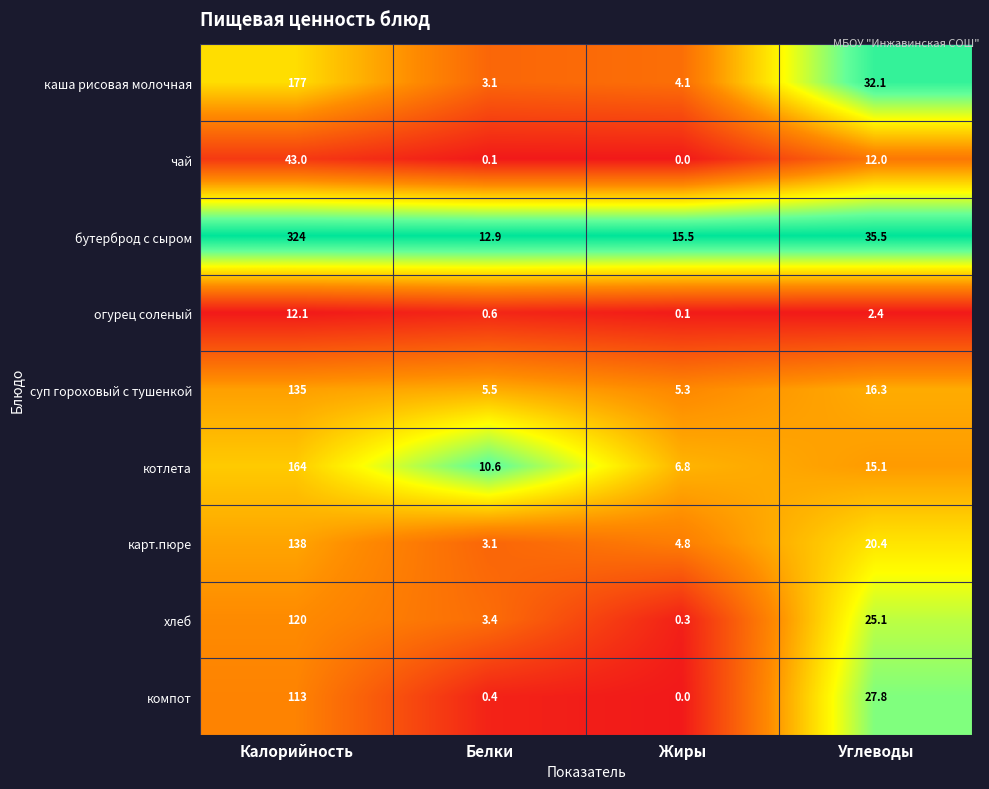

Rank the series by their maximum value, from lowest to highest.

огурец соленый, чай, компот, хлеб, суп гороховый с тушенкой, карт.пюре, котлета, каша рисовая молочная, бутерброд с сыром